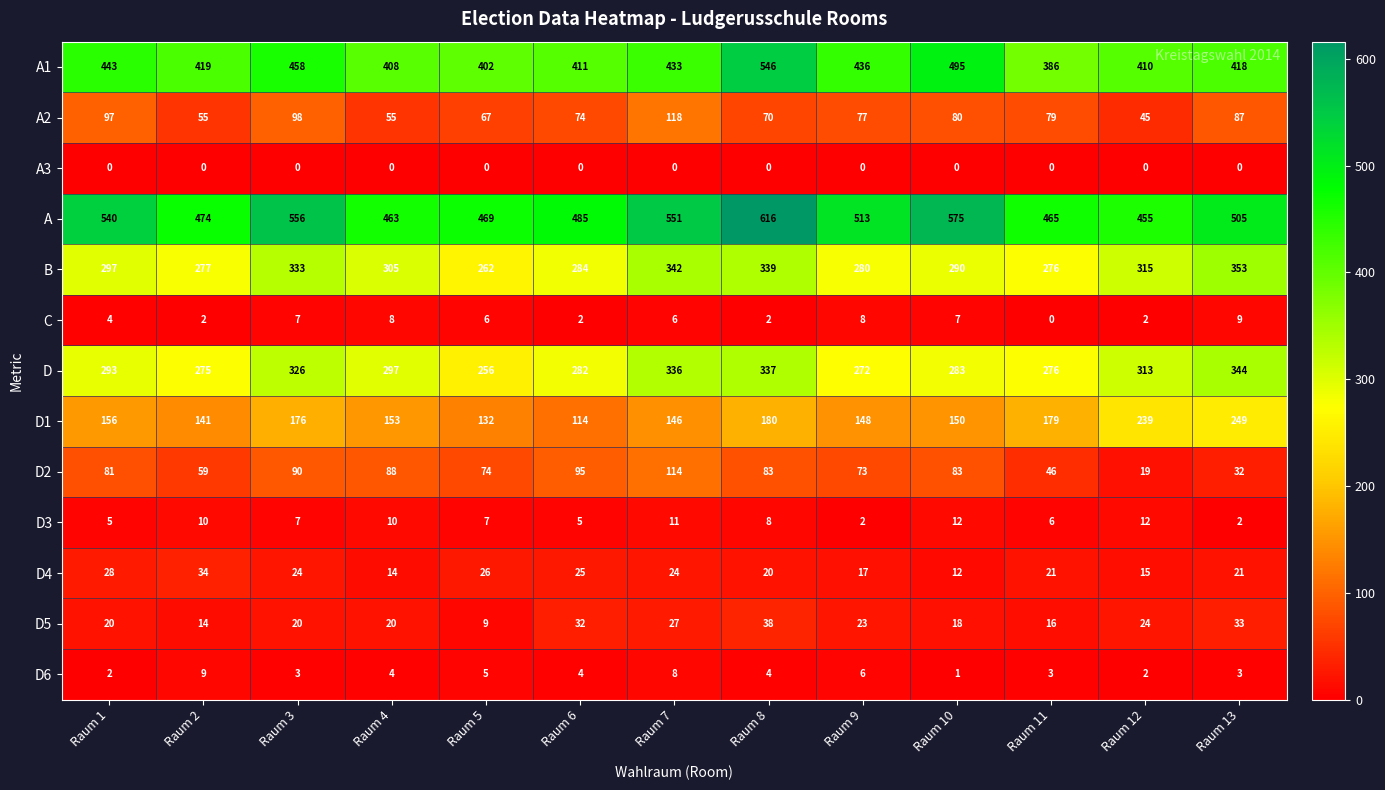

What is the approximate value of C at Raum 13?

9